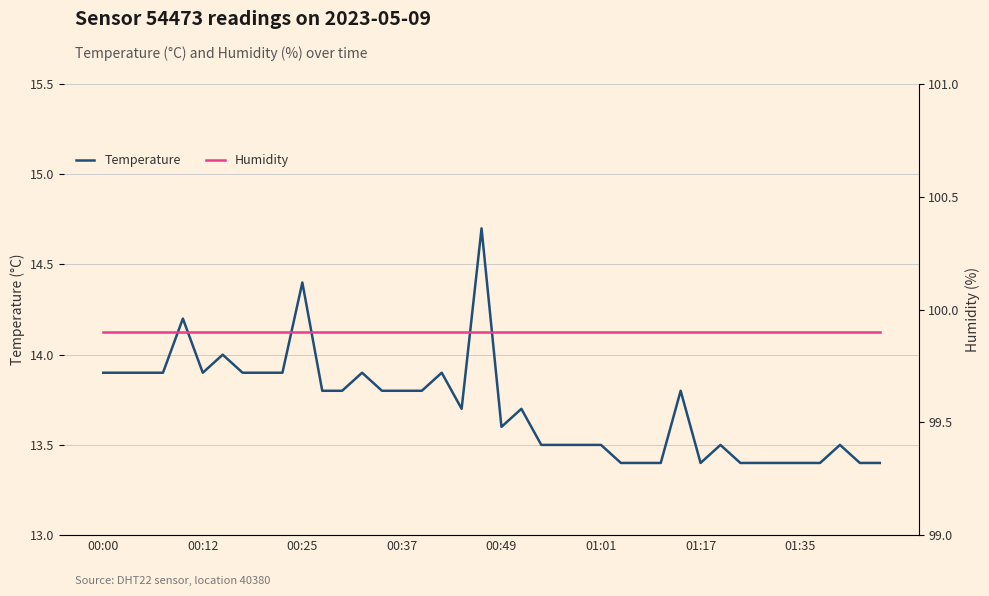

What is the label of the 7th point from the left?

01:17